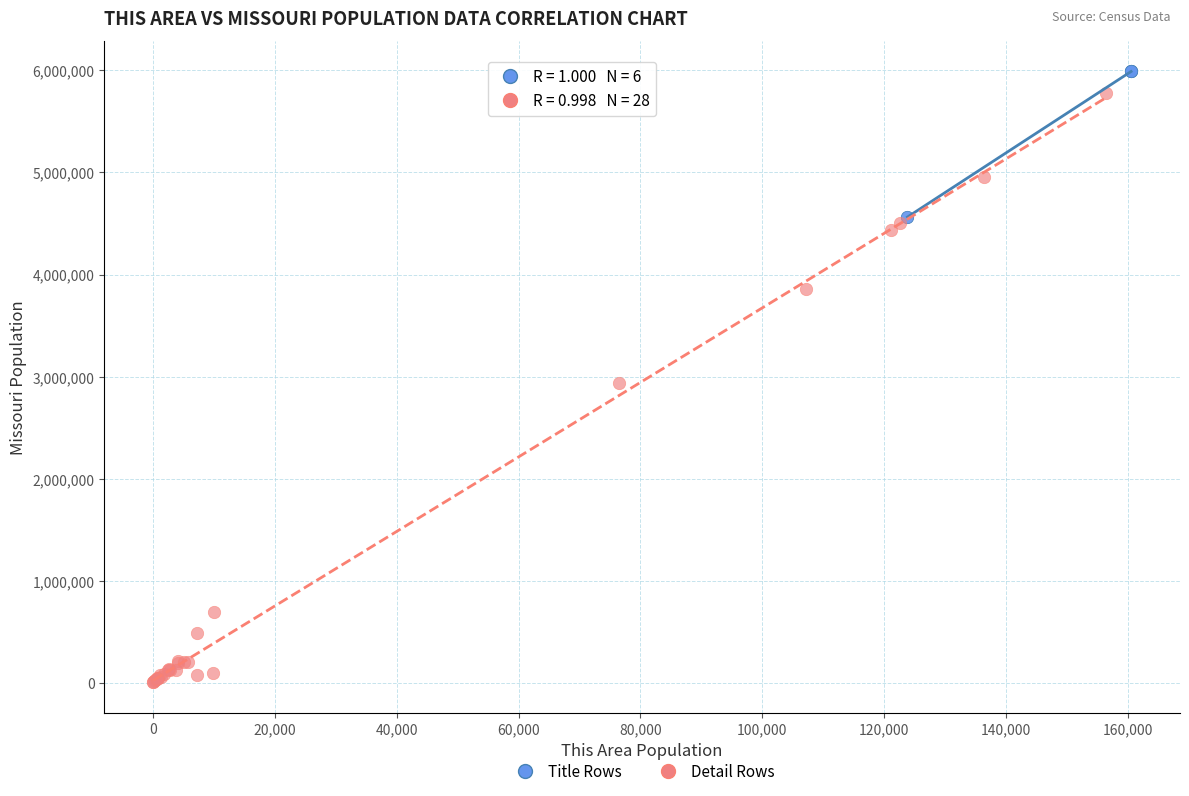

Which series contains the highest Y value?

Title Rows